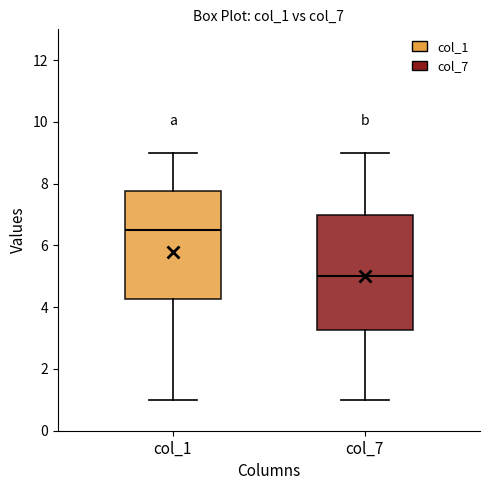

Reading left to right, read every box against the y-axis: the position of its median line, the range the box covers, and the ends of its whiskers. The values are not printed on the chart, so give them approximately, as read against the axis.

col_1: median 6.6, box 4.2 to 7.8, whiskers 1.0 to 9.0
col_7: median 5.0, box 3.2 to 7.0, whiskers 1.0 to 9.0